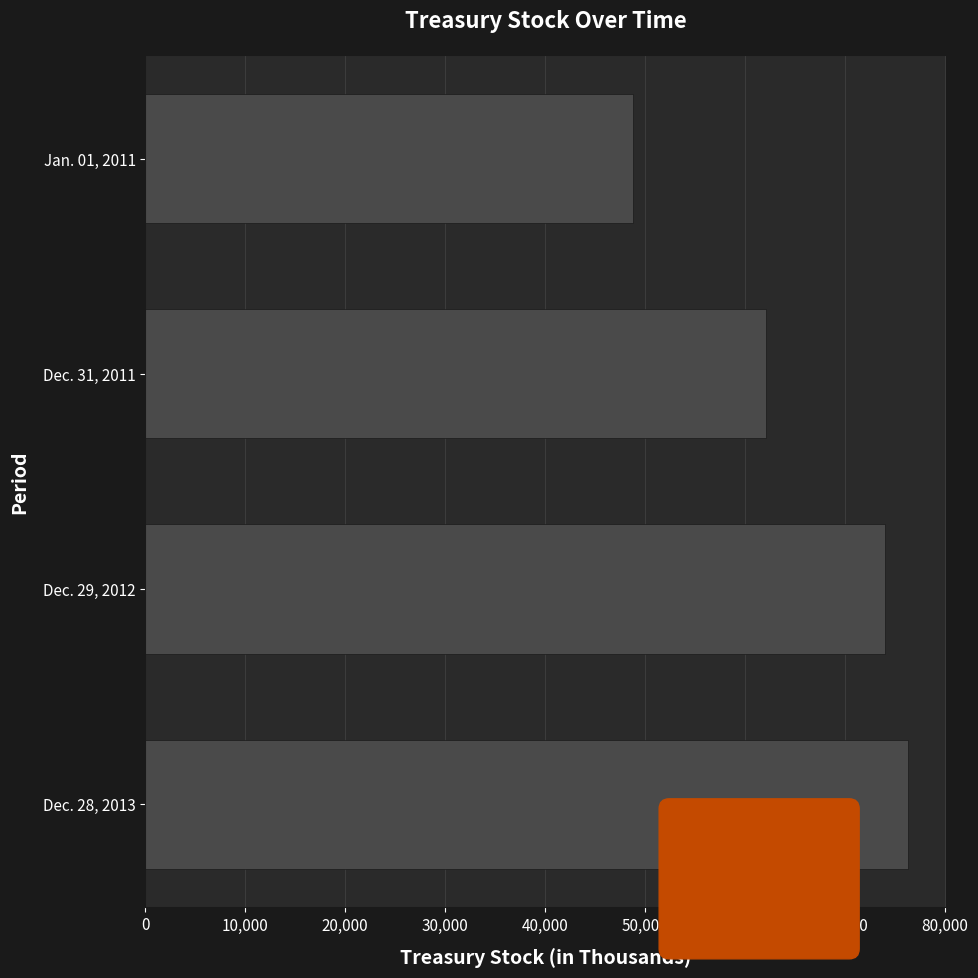

Count the number of data series in this chart.

1